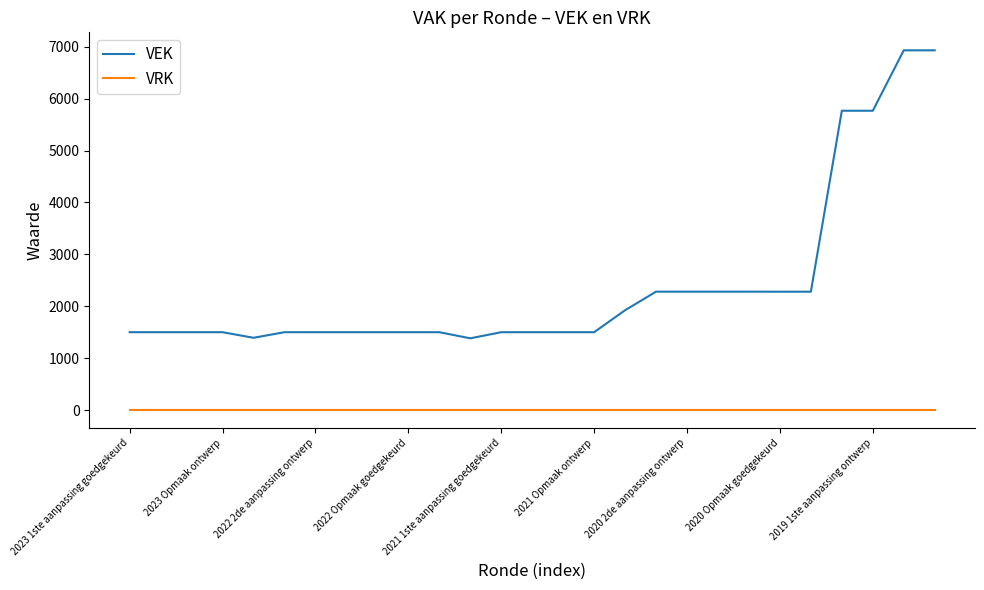

Which series has the largest total across all categories?

VEK